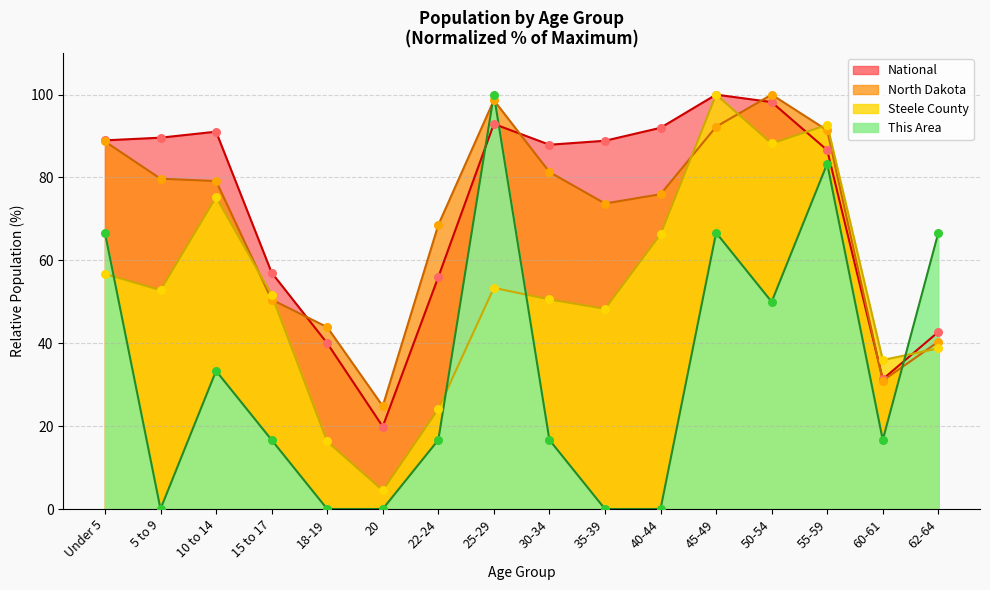

What are all the series names shown in the legend?

This Area, Steele County, North Dakota, National